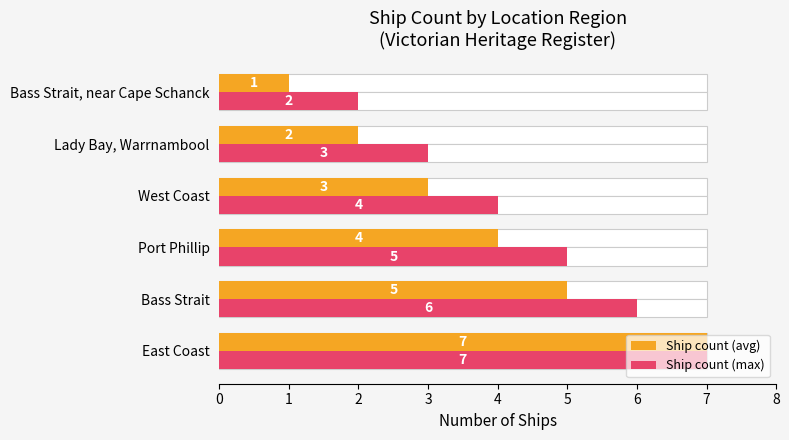

Is it true that Ship count (max) equals 5 at Port Phillip?

True